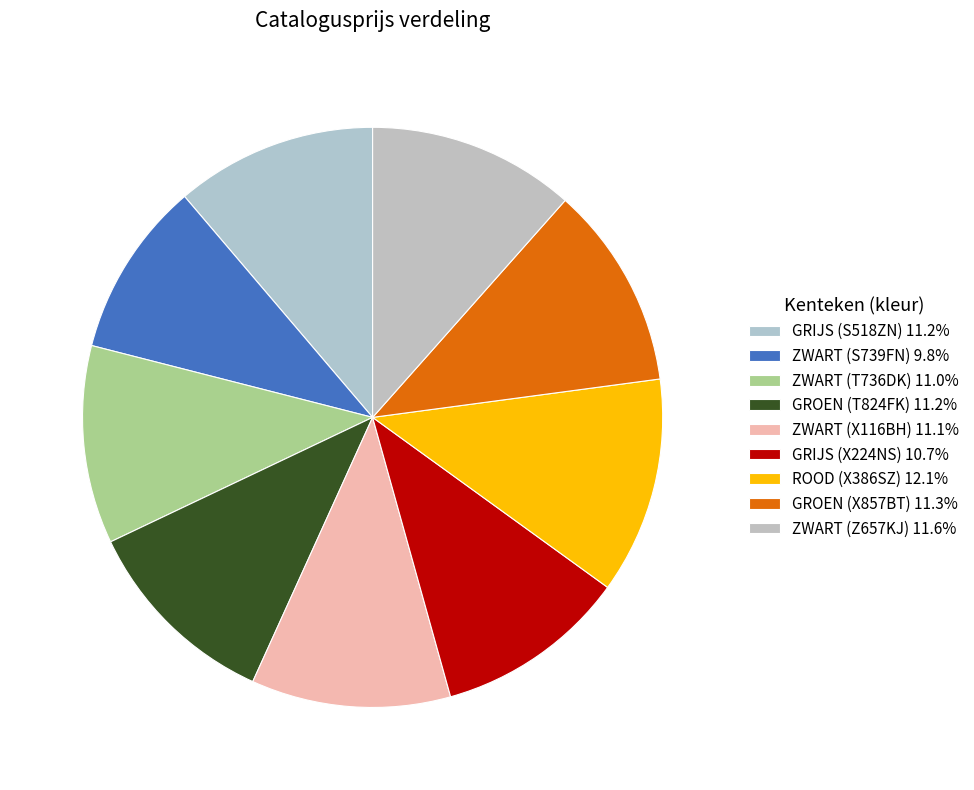

True or false: ZWART (Z657KJ) accounts for 2% of the total.

False